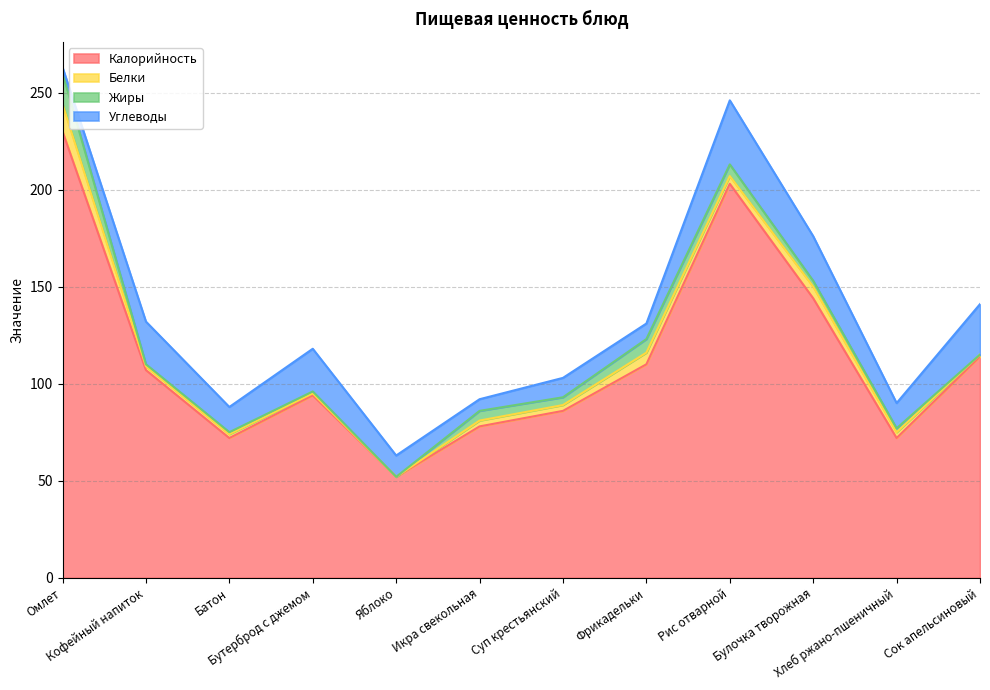

What position from the right is Суп крестьянский?

6